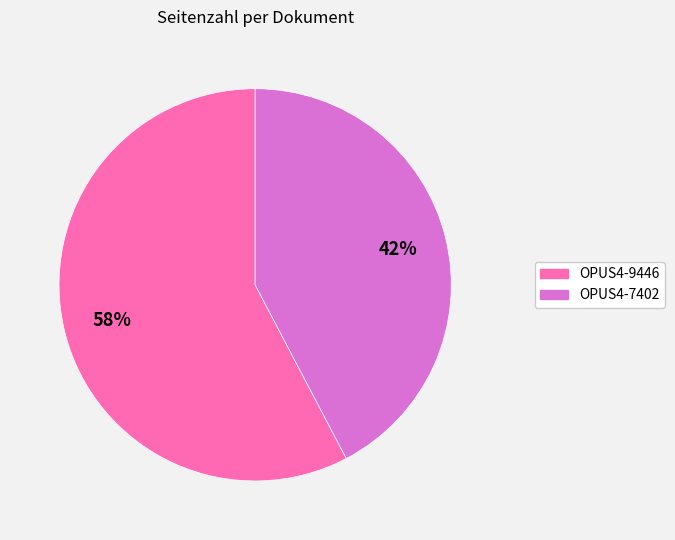

Count the number of slices in the pie.

2